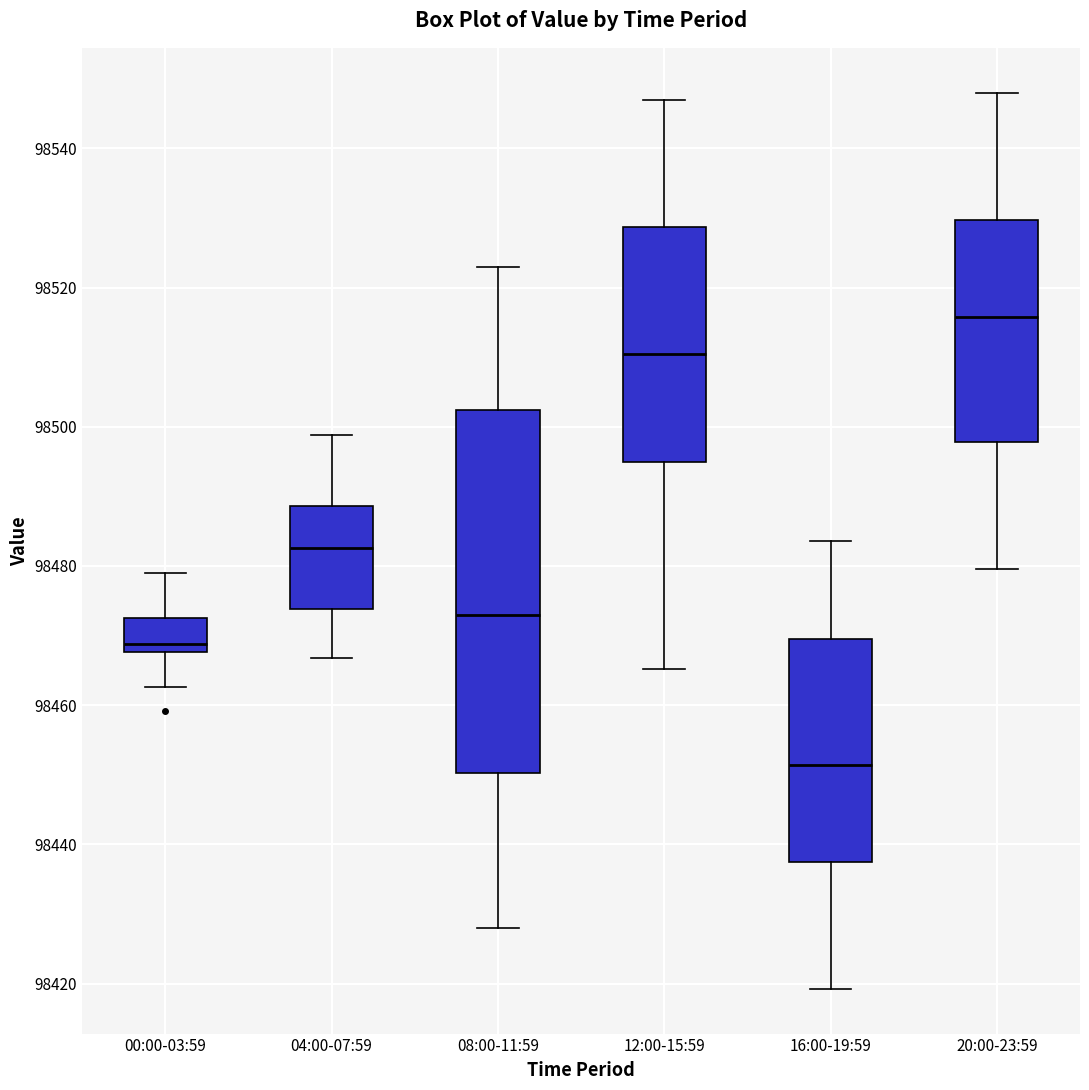

Reading left to right, transcribe this box plot: for each box, give where its median line is, the range the box spans, and where its two whiskers end, as read against the y-axis. The values are not printed on the chart, so give them approximately, as read against the axis.

00:00-03:59: median 98468 (just above the box's lower edge), box 98468 to 98472, whiskers 98462 to 98480
04:00-07:59: median 98482, box 98474 to 98488, whiskers 98466 to 98498
08:00-11:59: median 98474, box 98450 to 98502, whiskers 98428 to 98522
12:00-15:59: median 98510, box 98494 to 98528, whiskers 98466 to 98548
16:00-19:59: median 98452, box 98438 to 98470, whiskers 98420 to 98484
20:00-23:59: median 98516, box 98498 to 98530, whiskers 98480 to 98548